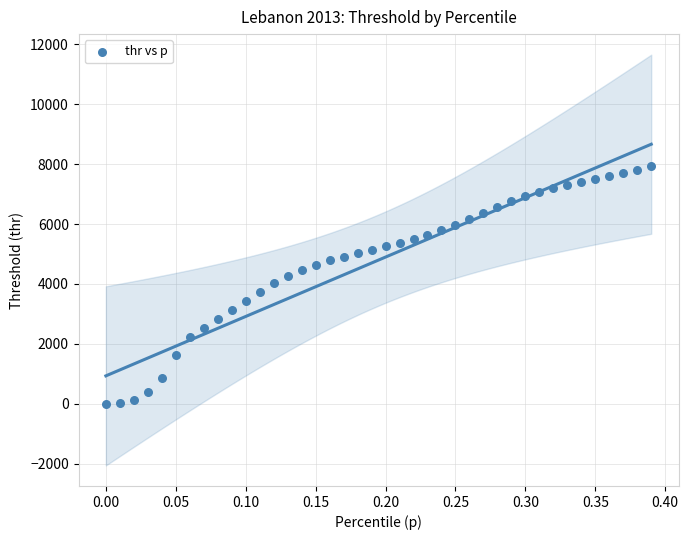

What is the range of X values (max minus min)?

0.4